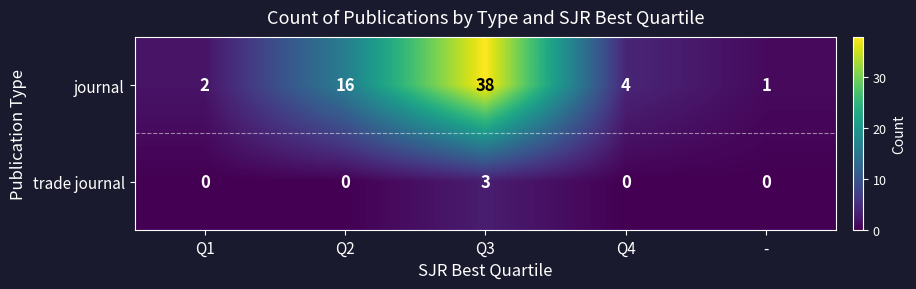

How many categories are shown in the chart?

5